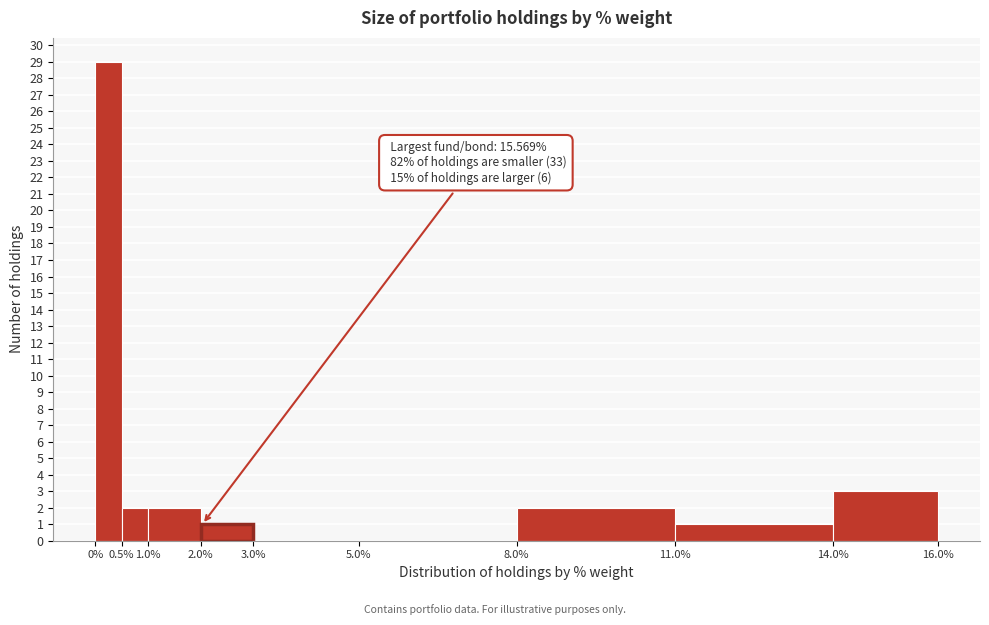

Over which range of the x-axis is the bar tallest?

0% to 0.5%